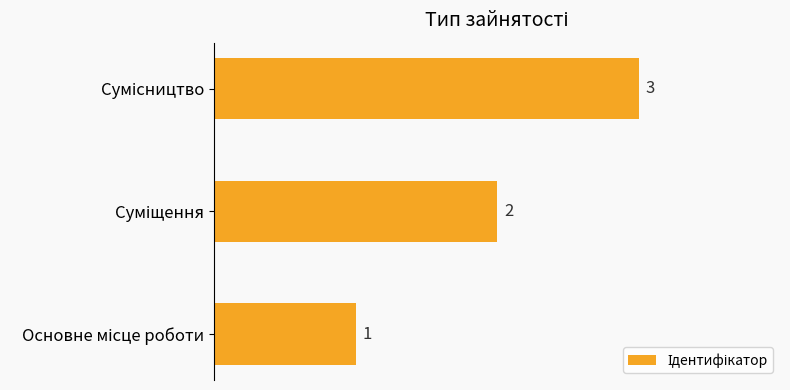

What is the sum of all values?

6